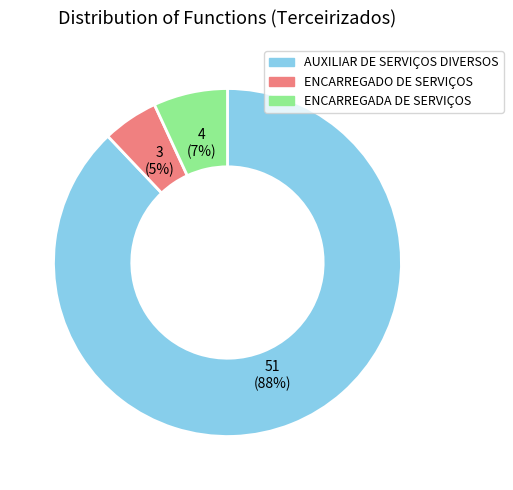

Is AUXILIAR DE SERVIÇOS DIVERSOS the majority of the pie?

Yes